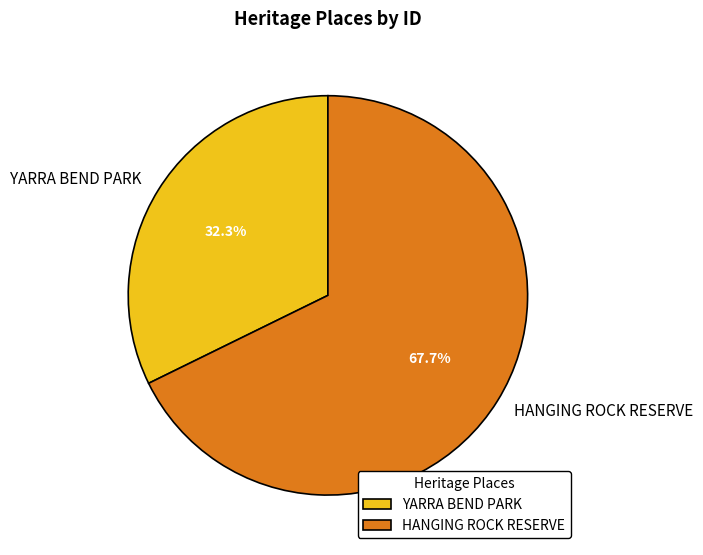

Approximately how many times larger is the value at HANGING ROCK RESERVE compared to YARRA BEND PARK?

2.1